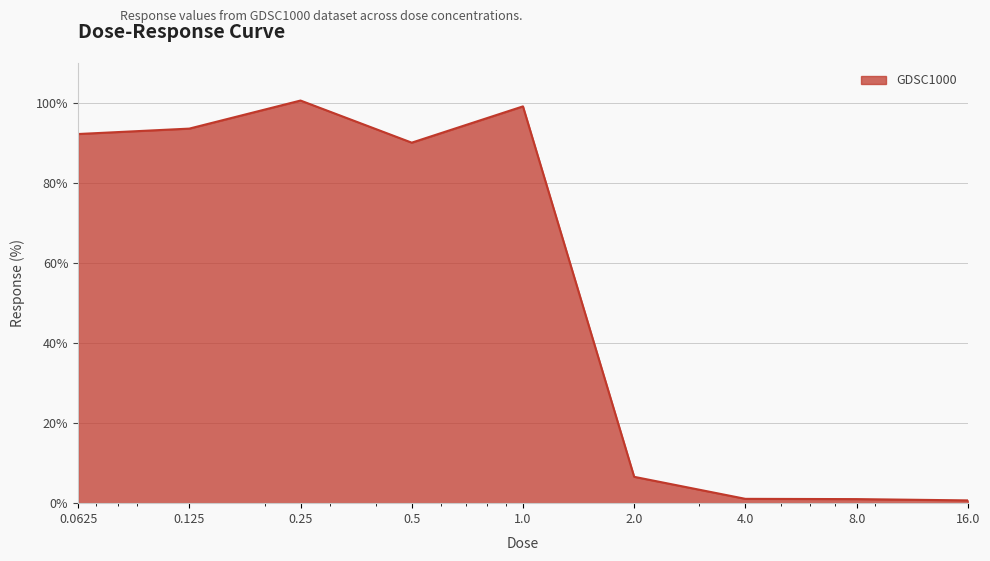

What is the difference between the maximum and minimum values?

99.9